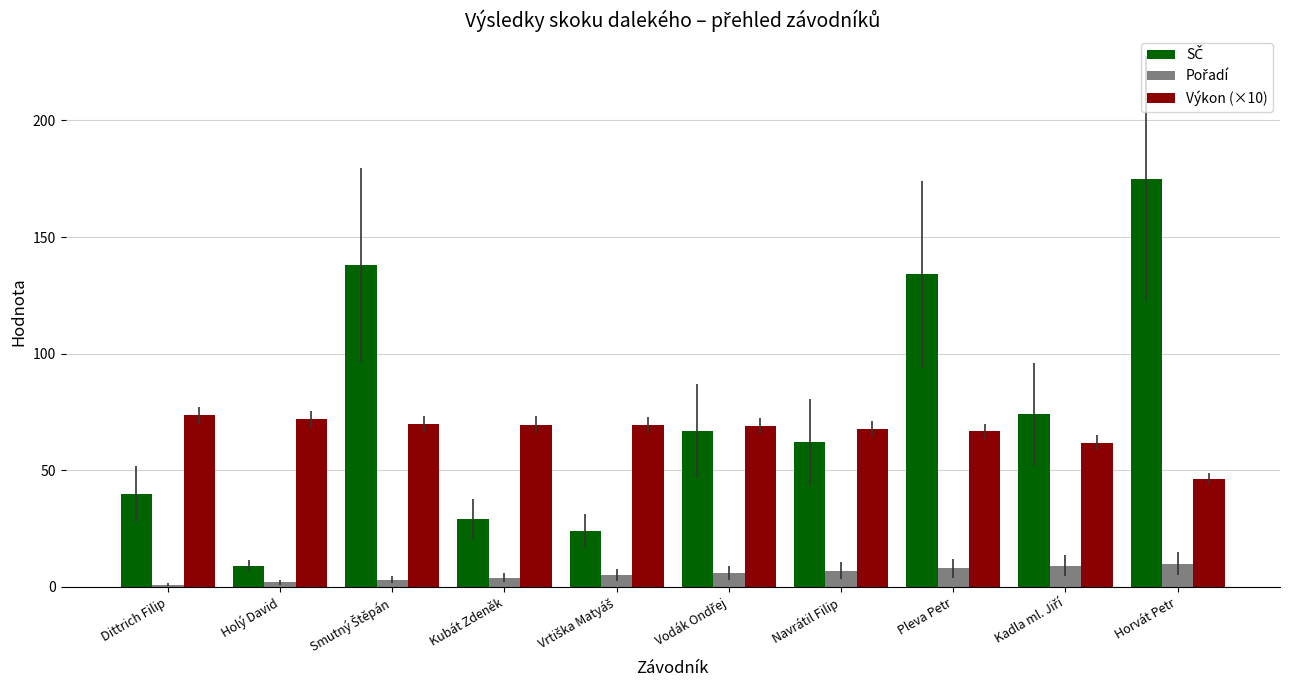

Is it true that Výkon (×10) equals 75.5 at Horvát Petr?

False